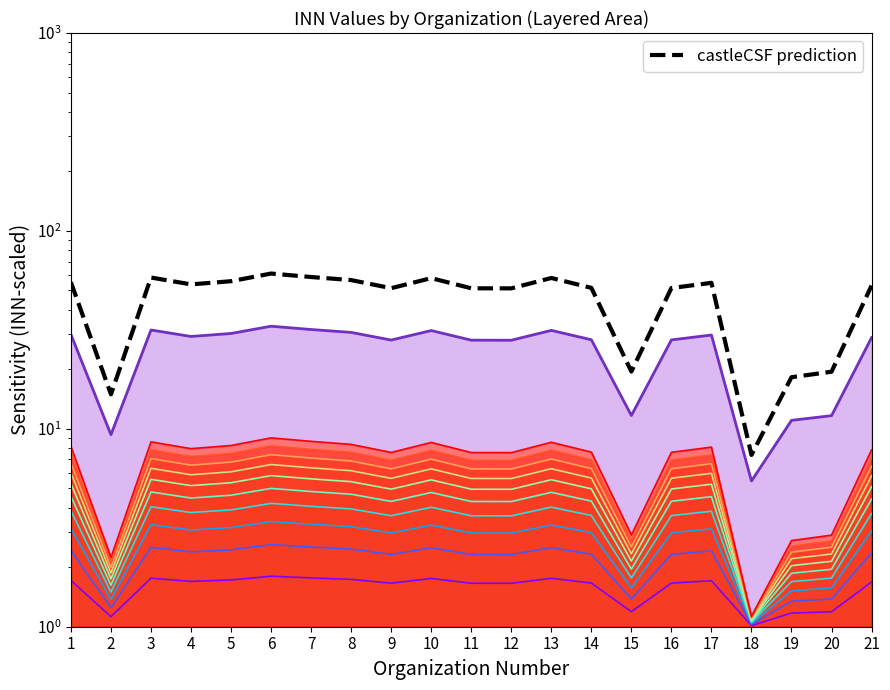

True or false: Top boundary and castleCSF prediction intersect in this chart.

False